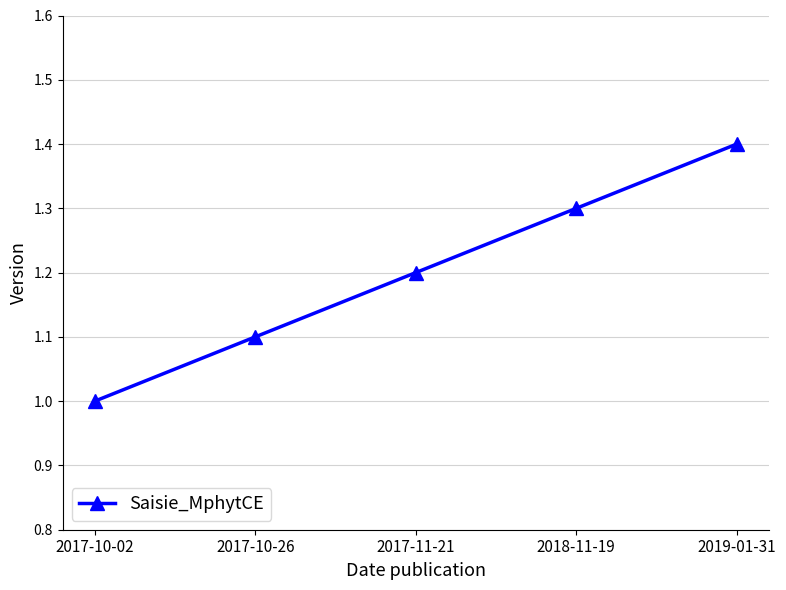

True or false: there are more than 2 points higher than both neighbors.

False